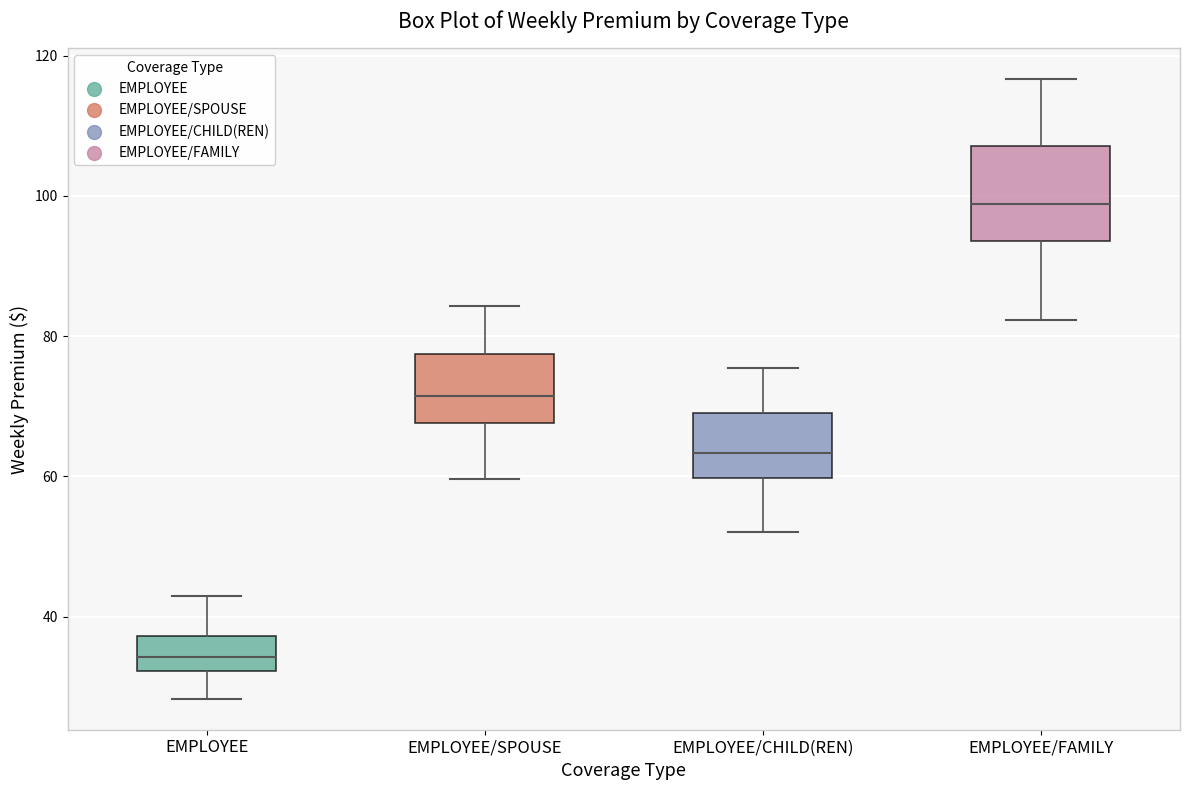

Reading left to right, read every box against the y-axis: the position of its median line, the range the box covers, and the ends of its whiskers. The values are not printed on the chart, so give them approximately, as read against the axis.

EMPLOYEE: median 34, box 32 to 38, whiskers 28 to 44
EMPLOYEE/SPOUSE: median 72, box 68 to 78, whiskers 60 to 84
EMPLOYEE/CHILD(REN): median 64, box 60 to 70, whiskers 52 to 76
EMPLOYEE/FAMILY: median 98, box 94 to 108, whiskers 82 to 116